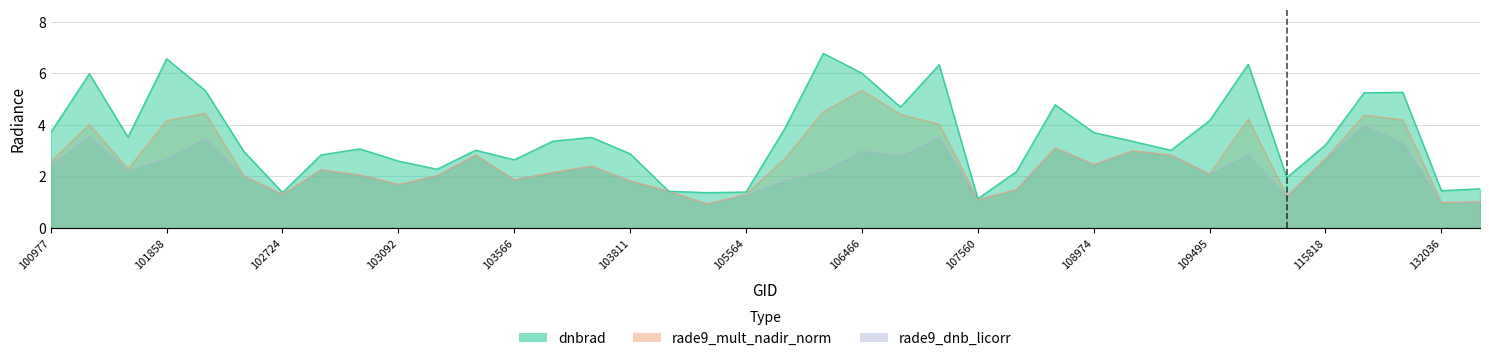

How many interior local peaks does the rade9_mult_nadir_norm series have?

10